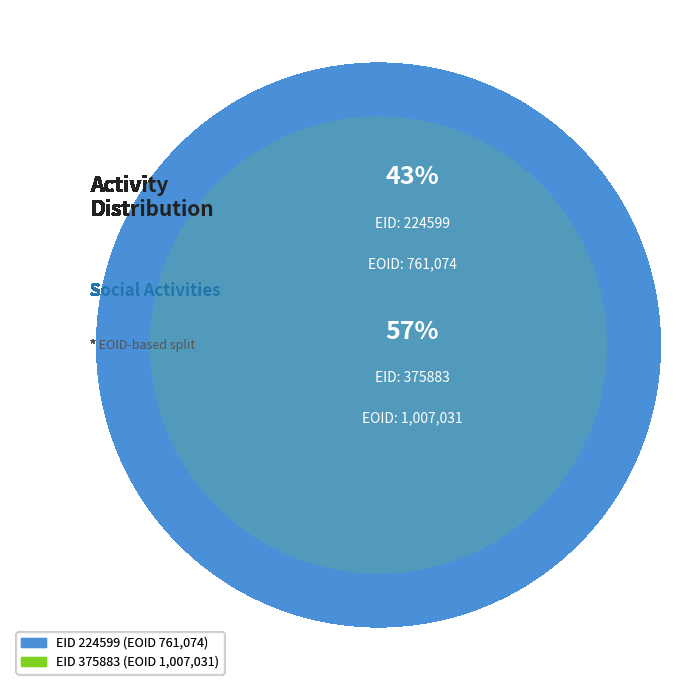

To the nearest percent, what is the average slice percentage?

50%